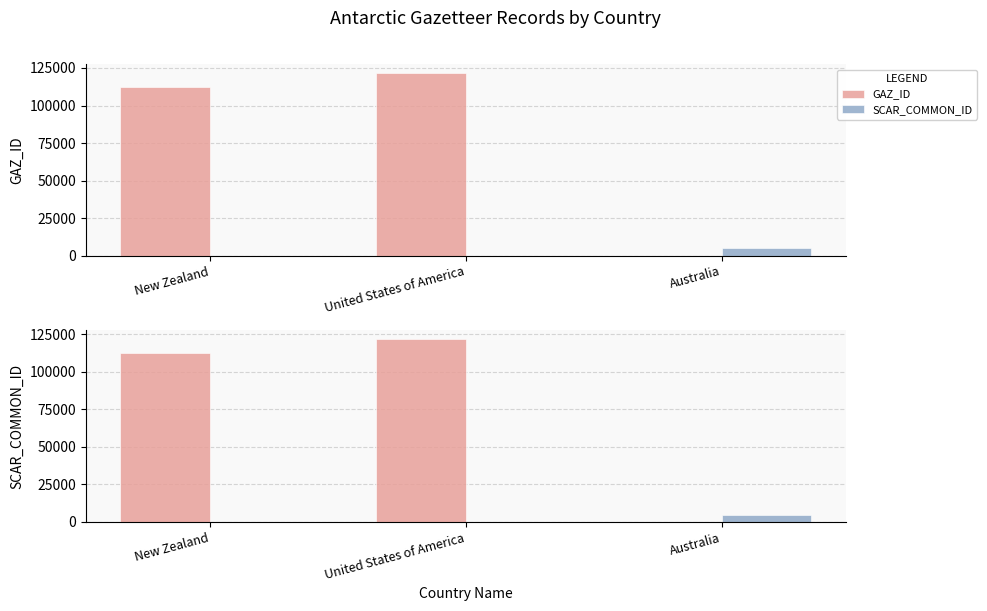

What is the label of the 1st bar from the left?

New Zealand